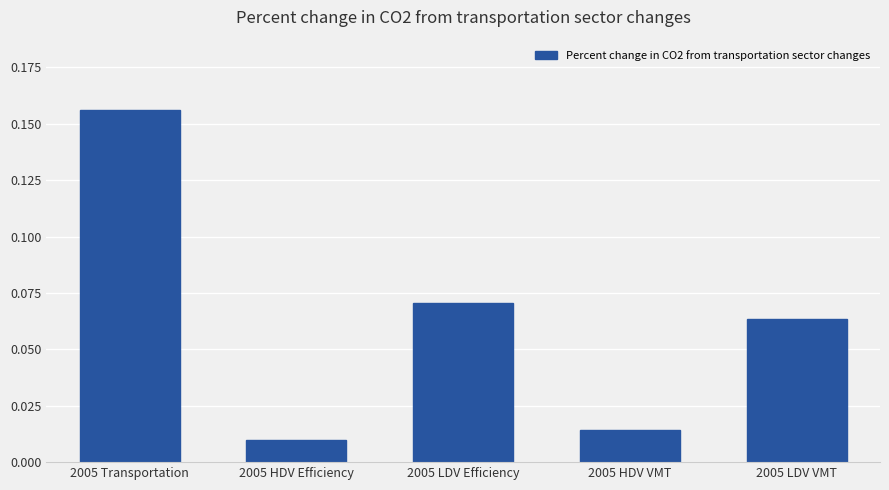

List the labels in order of value, smallest first.

2005 HDV Efficiency, 2005 HDV VMT, 2005 LDV VMT, 2005 LDV Efficiency, 2005 Transportation